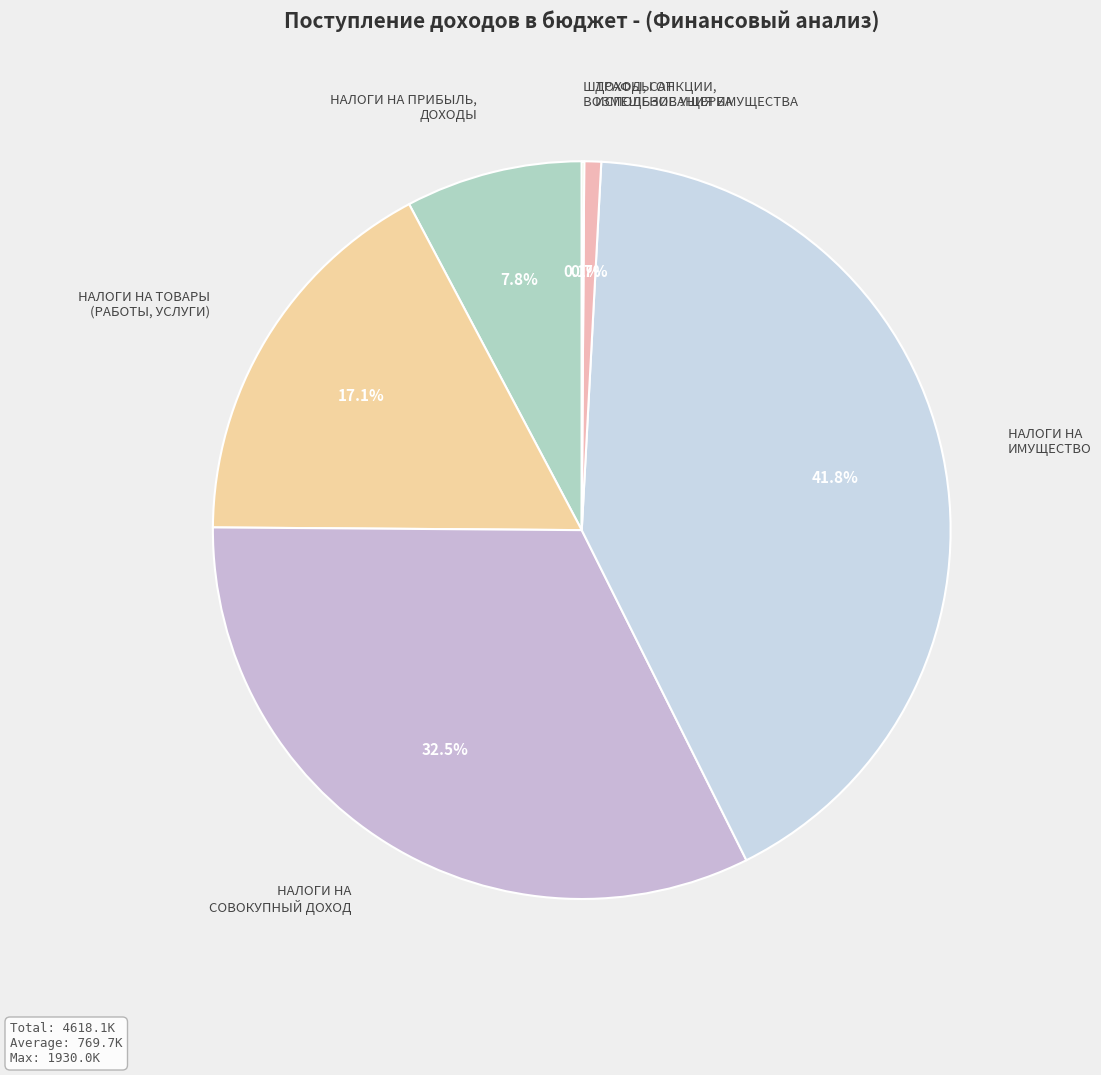

Which slice is the largest?

НАЛОГИ НА ИМУЩЕСТВО